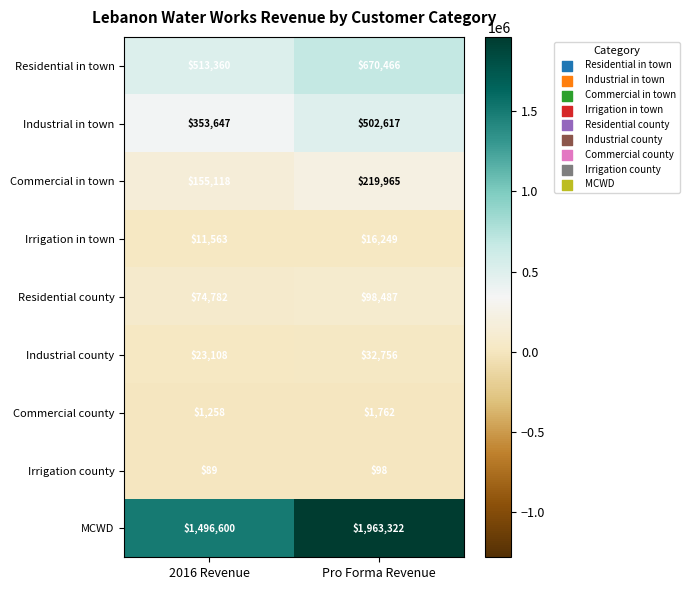

What is the difference between the maximum and minimum values in the Commercial in town series?

64847